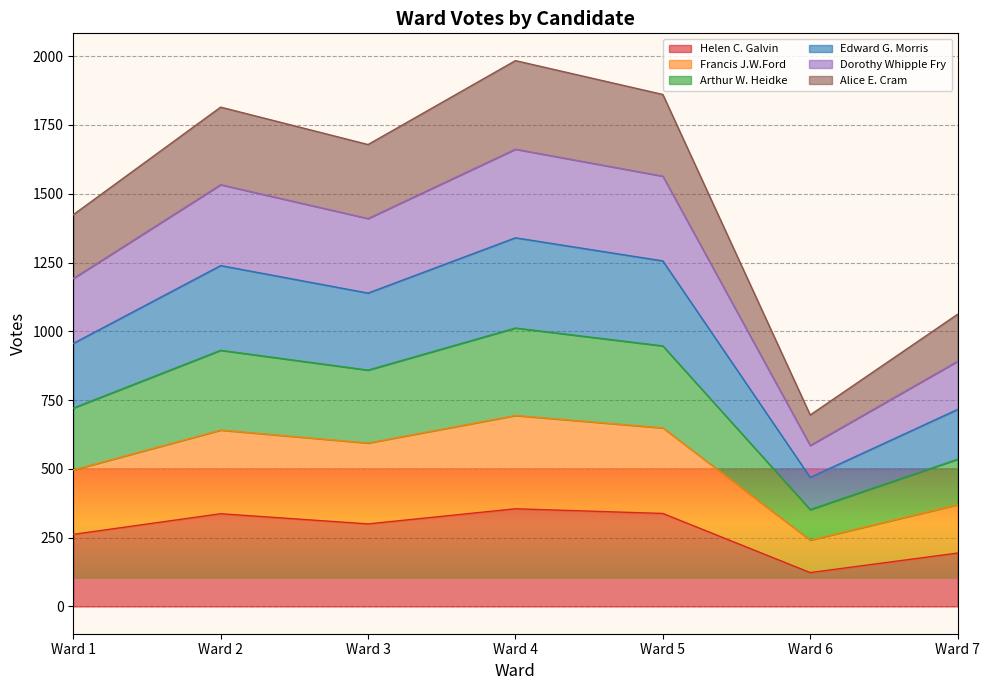

How many series are shown in this chart?

6